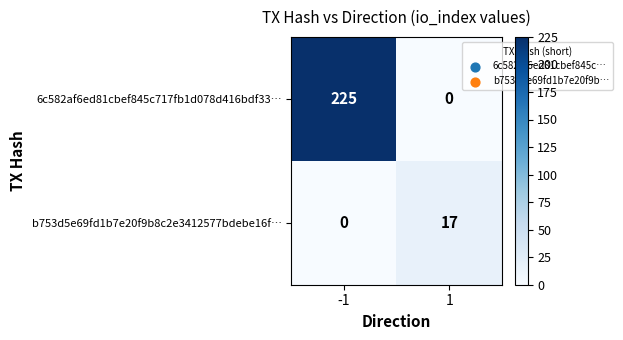

At which category is the sum across all series the highest?

-1